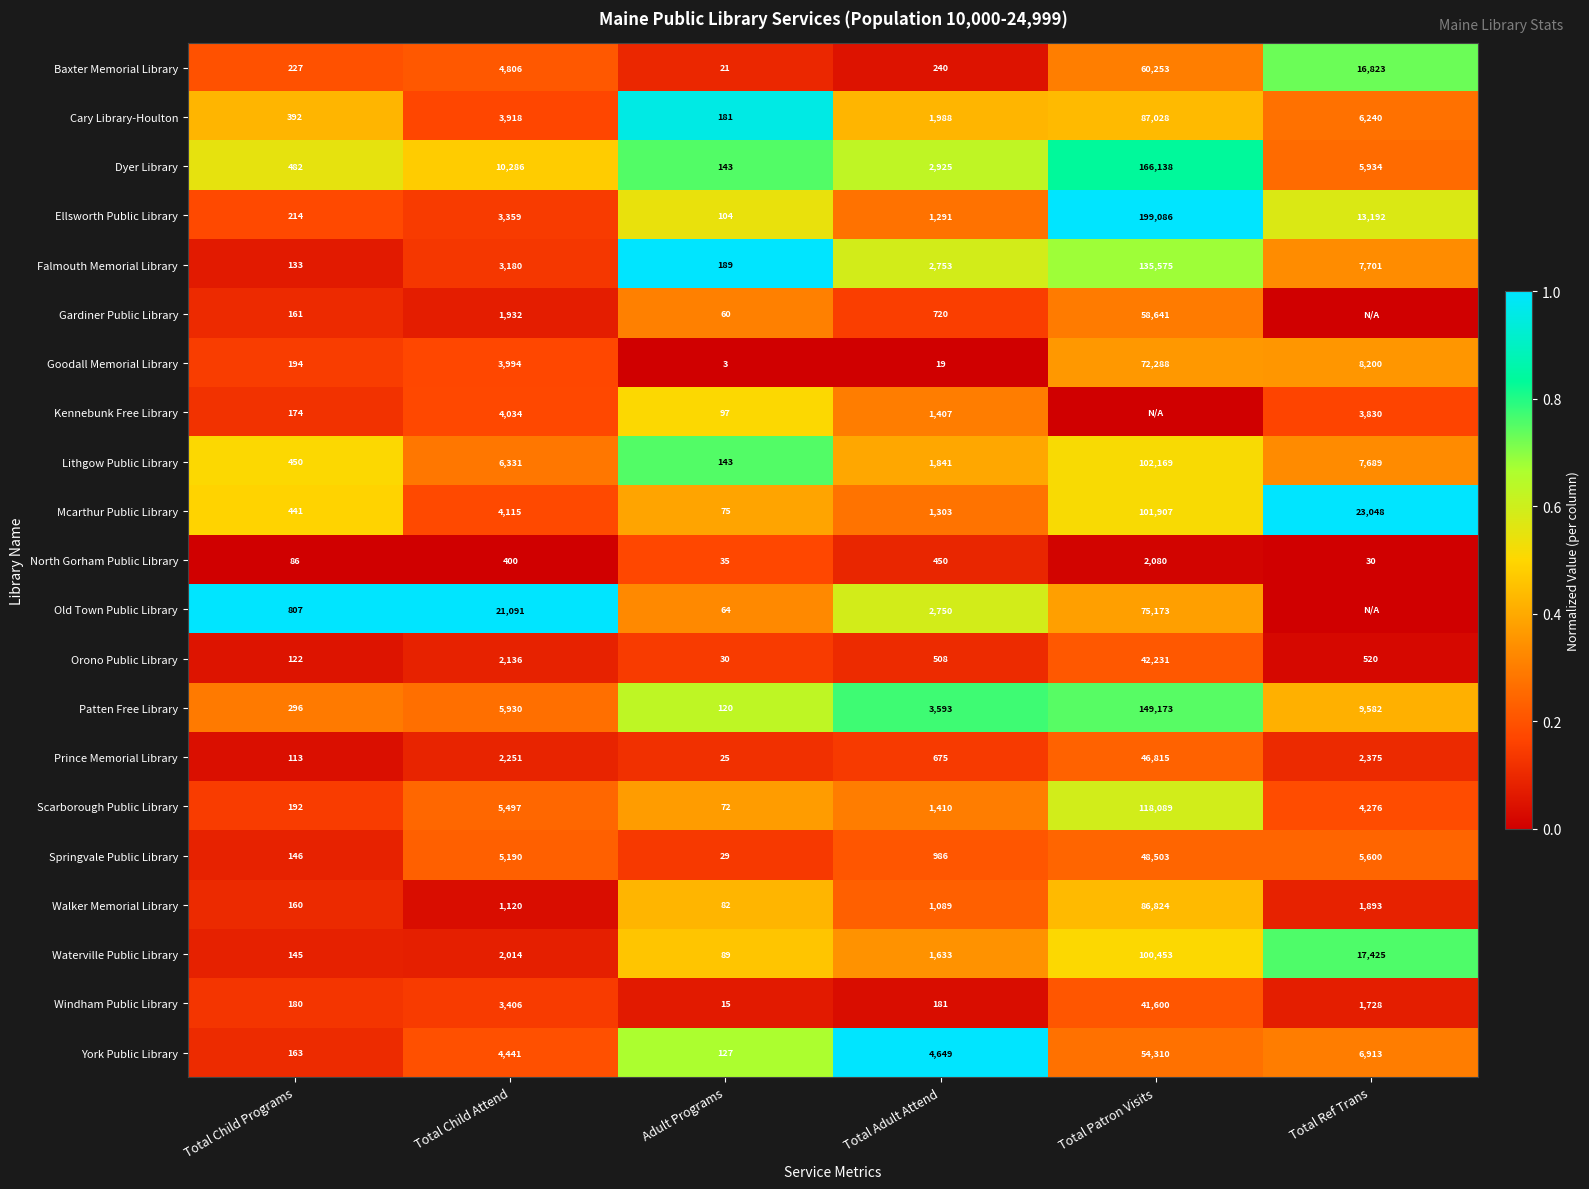

At how many categories does at least one series exceed 0?

6